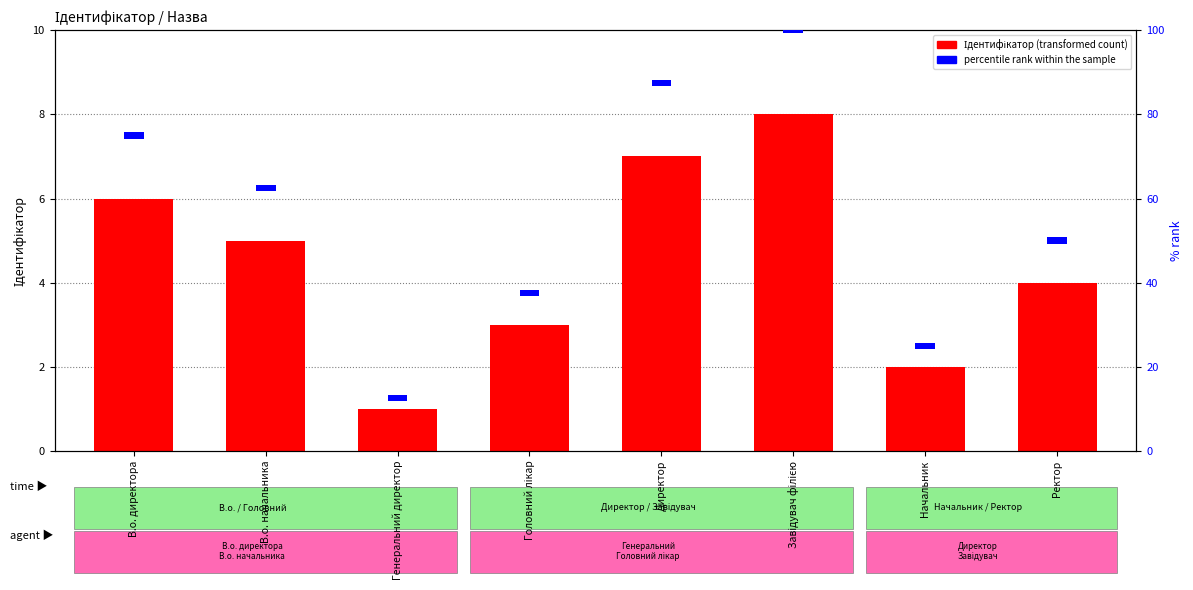

What is the sum of all percentile rank within the sample values?

12.0